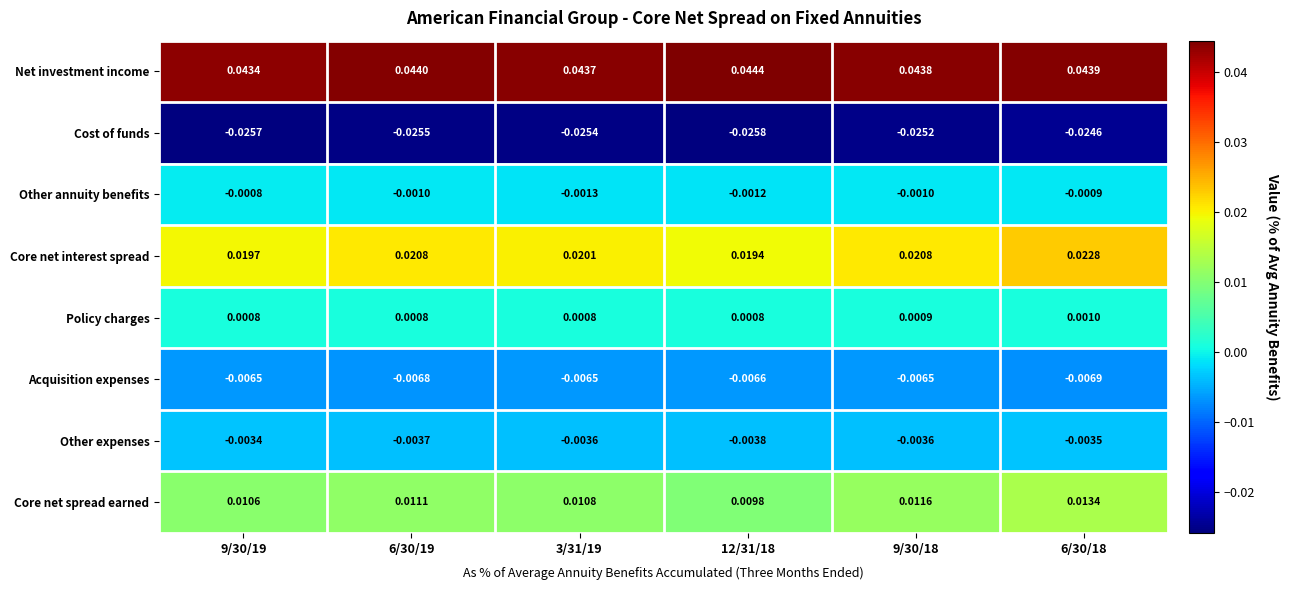

Which series changed the most between 3/31/19 and 6/30/18?

Core net interest spread